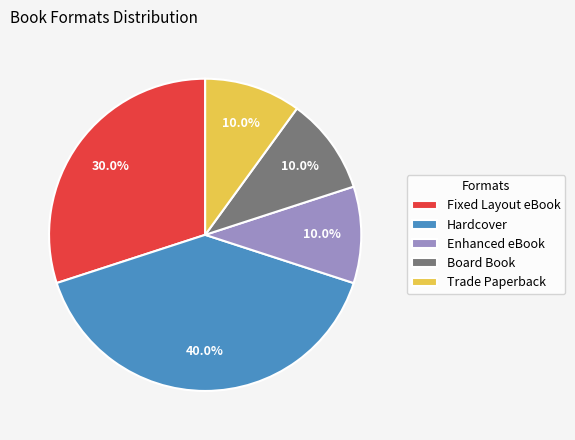

What is the largest slice in the pie chart?

Hardcover